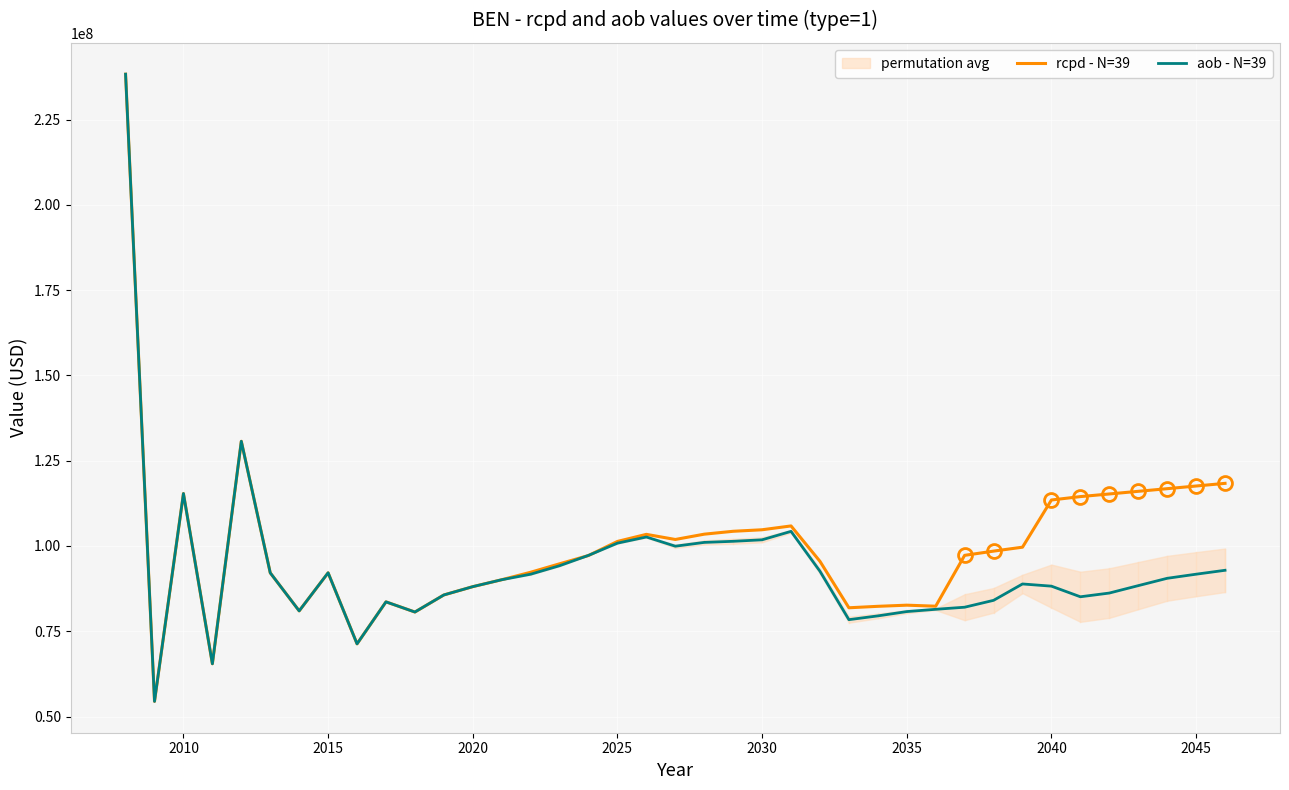

What are all the series names shown in the legend?

rcpd - N=39, aob - N=39